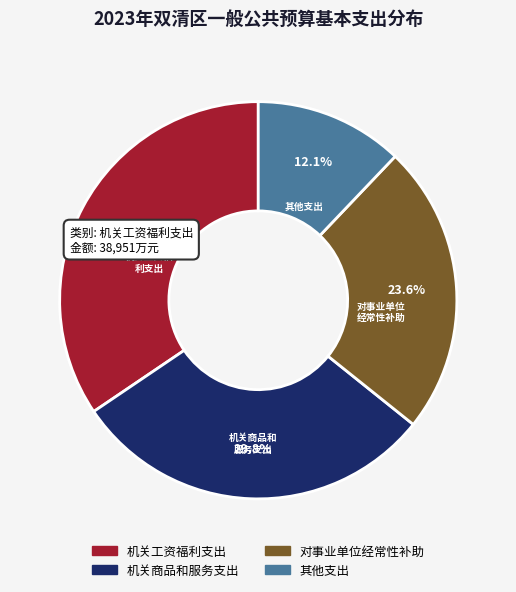

Does 机关商品和服务支出 represent more than half of the total?

No